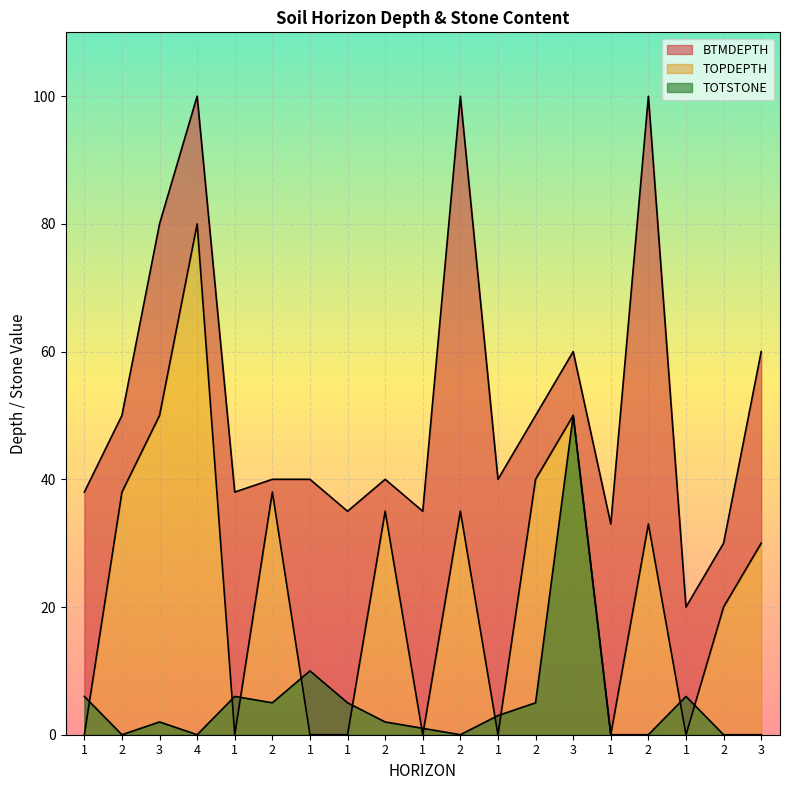

Which series has the largest total across all categories?

BTMDEPTH